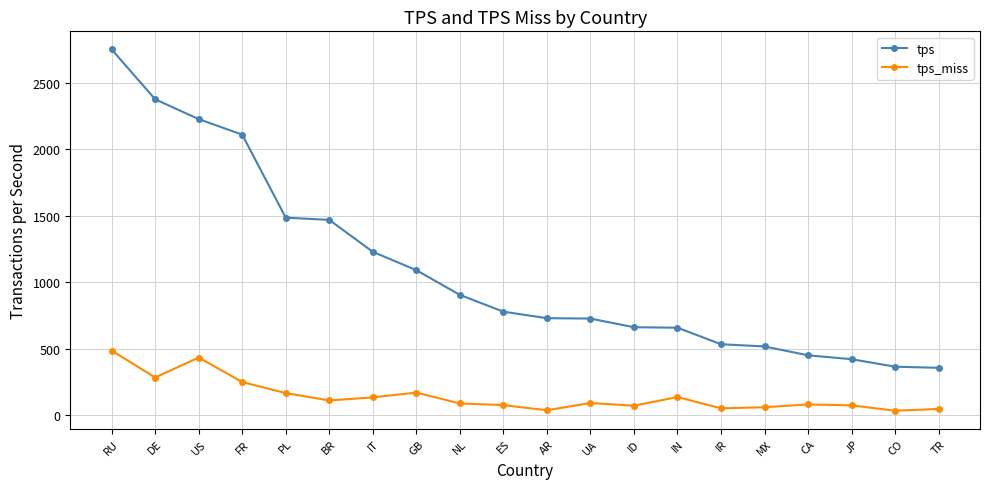

What is the difference between the highest and lowest values at BR?

1359.3